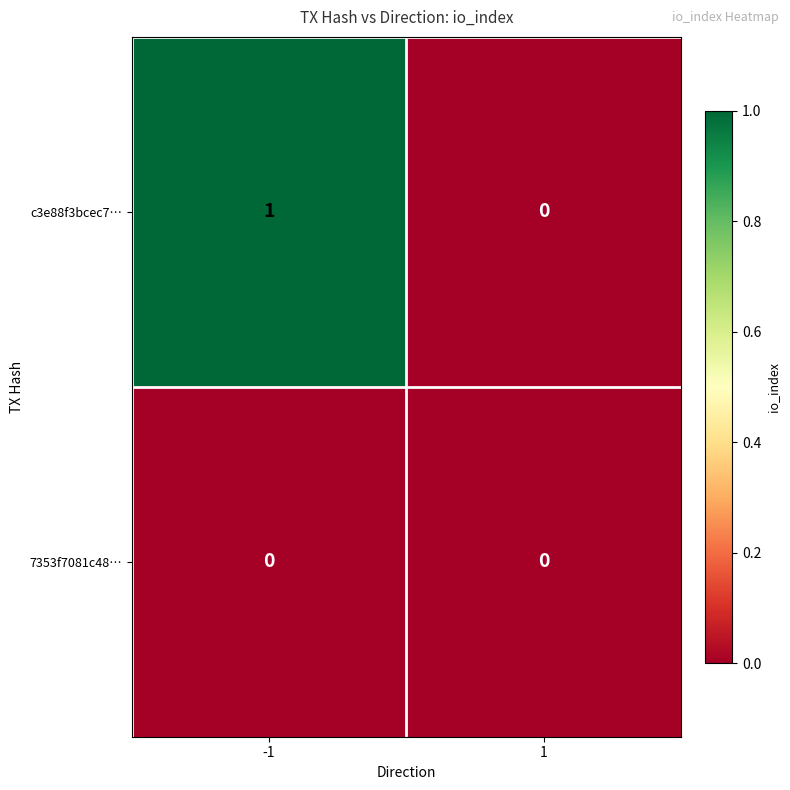

Reading right to left, what are all the values shown in this chart?

c3e88f3bcec7…: 0	1
7353f7081c48…: 0	0